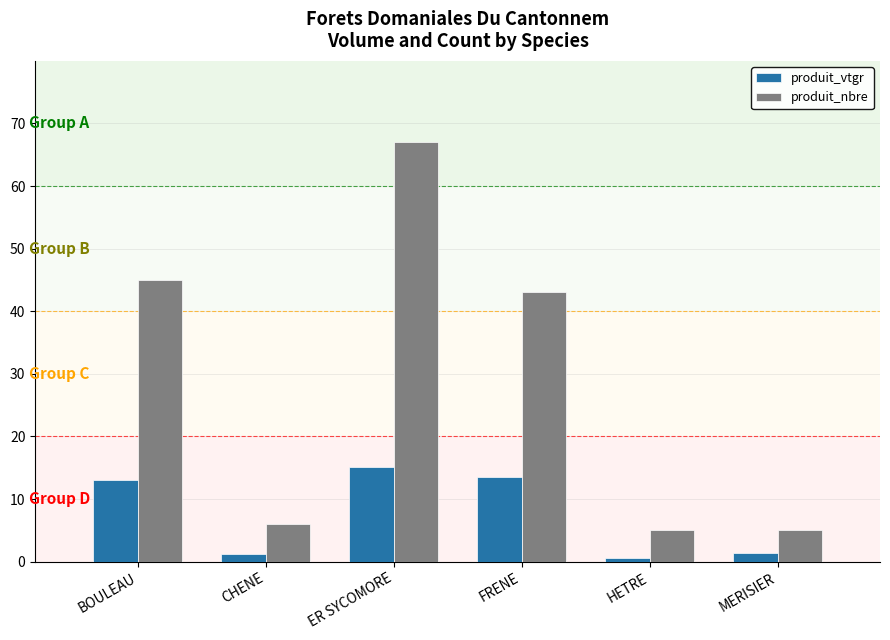

What position from the left is MERISIER?

6